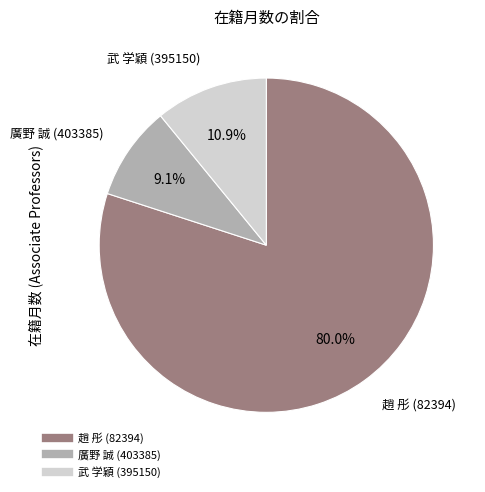

Which has a higher value, 趙 彤 (82394) or 廣野 誠 (403385)?

趙 彤 (82394)